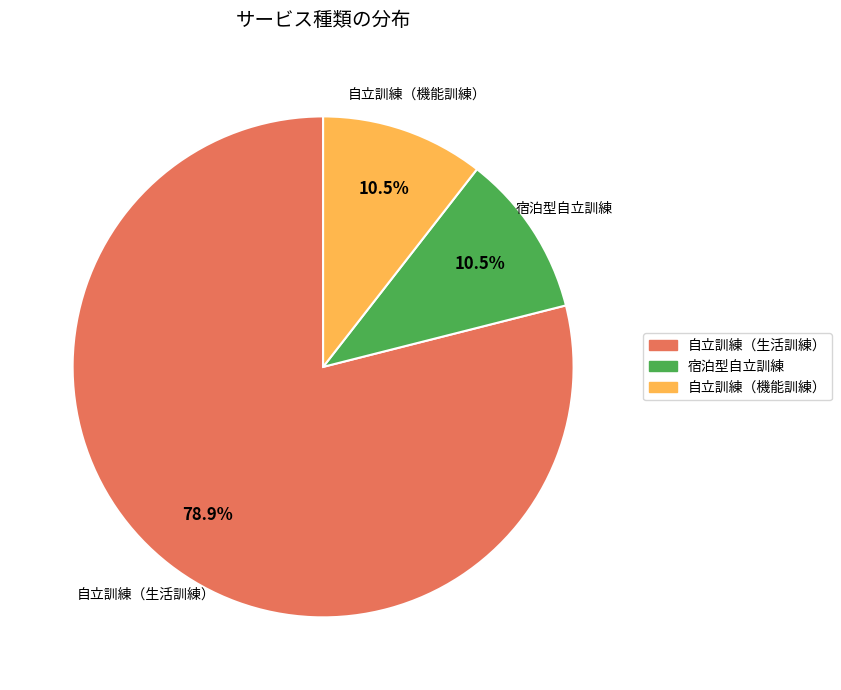

To the nearest percent, what is the average slice percentage?

33%